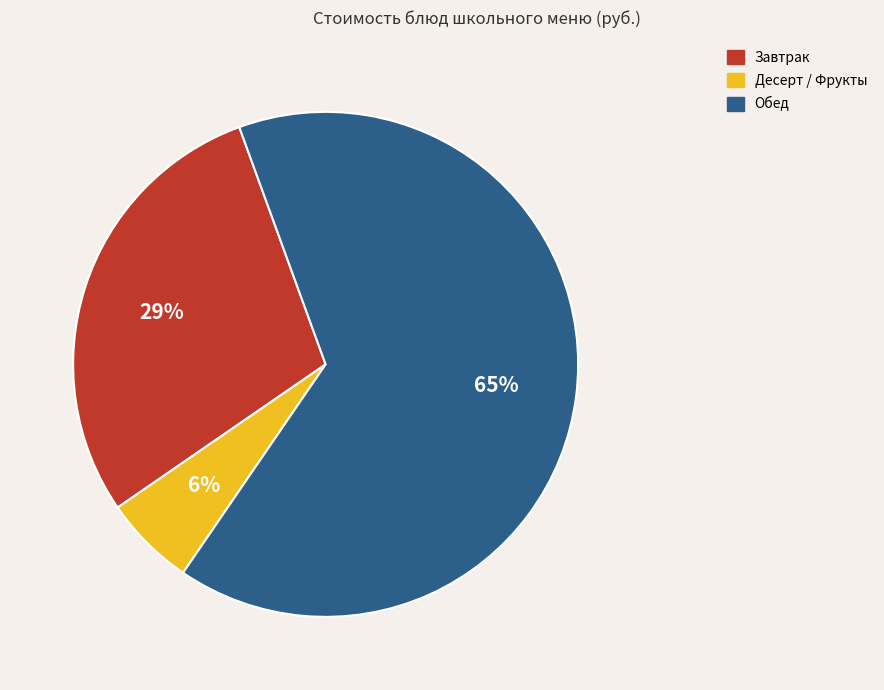

Combined, do Обед and Десерт / Фрукты account for over 50%?

Yes